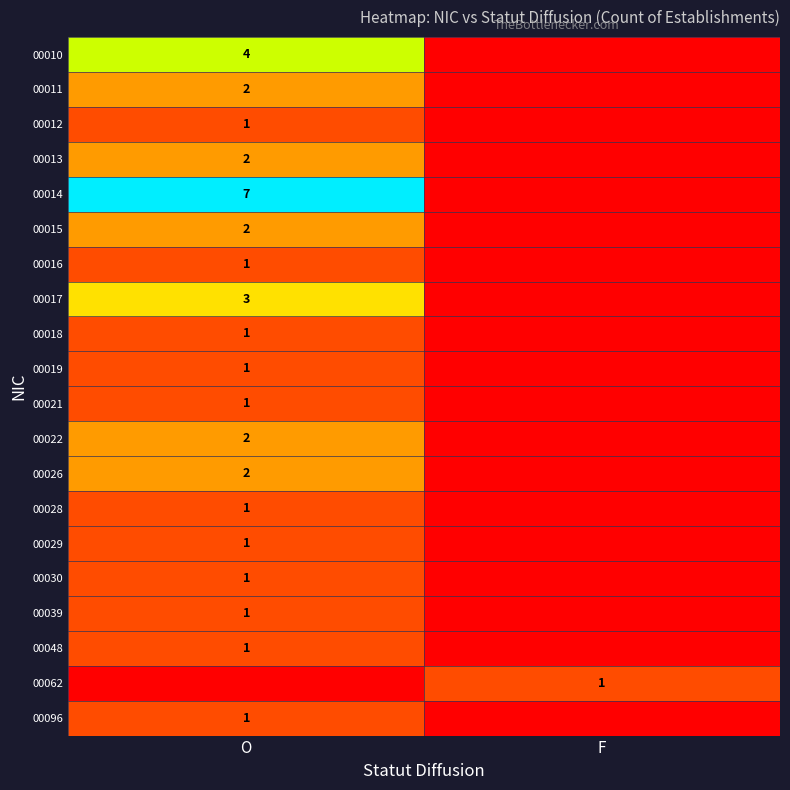

At which category is the sum across all series the highest?

O